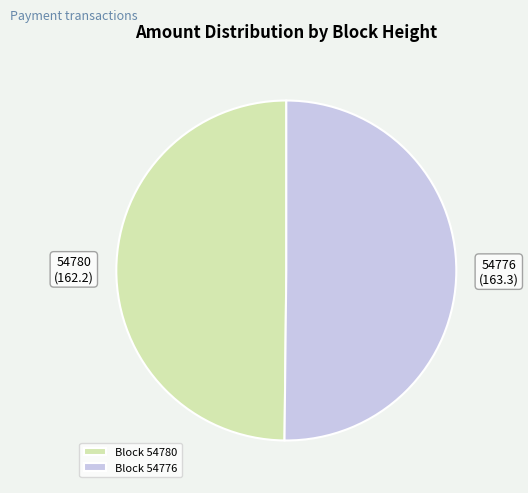

Approximately how many times larger is the value at 54776 compared to 54780?

1.0